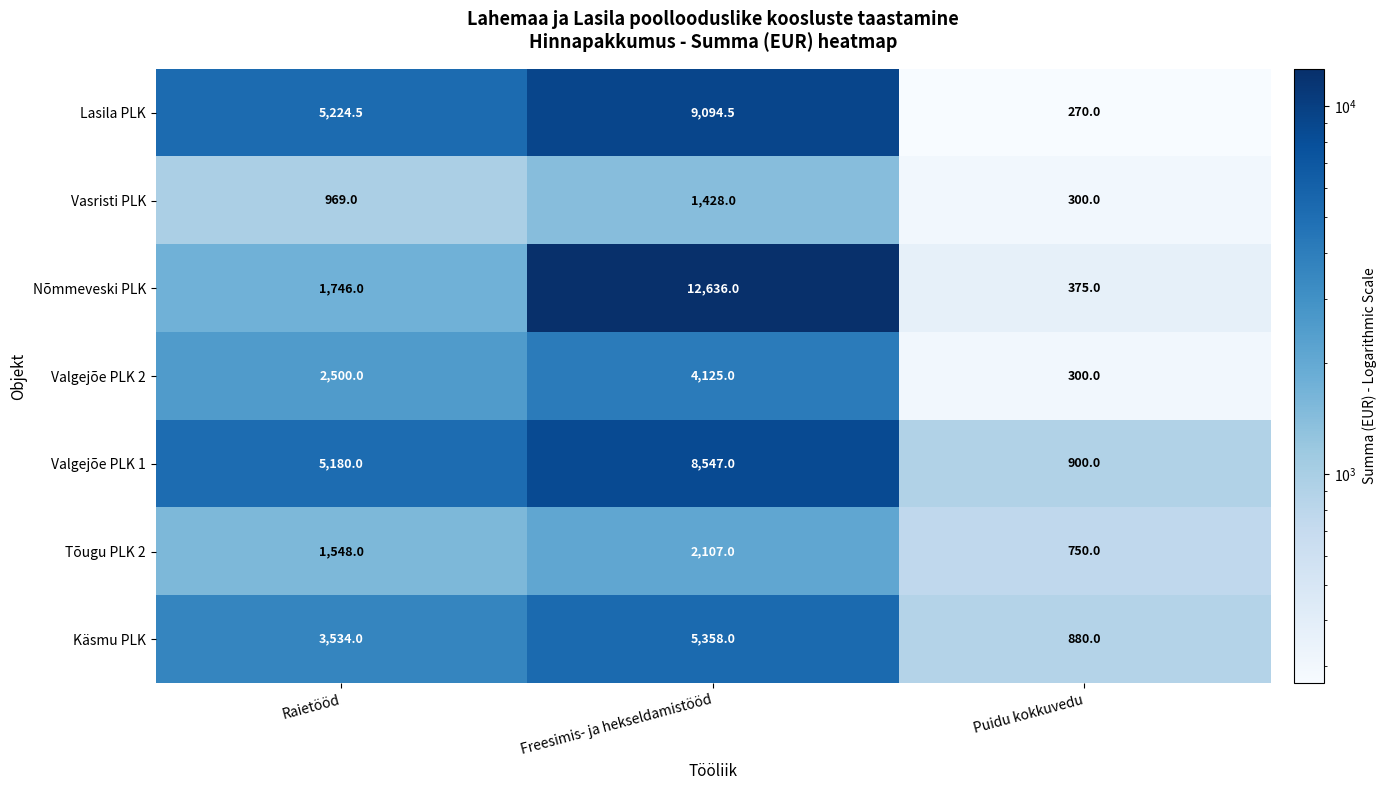

Reading left to right, extract all data points from this chart.

Lasila PLK: 5224.5	9094.5	270.0
Vasristi PLK: 969.0	1428.0	300.0
Nõmmeveski PLK: 1746.0	12636.0	375.0
Valgejõe PLK 2: 2500.0	4125.0	300.0
Valgejõe PLK 1: 5180.0	8547.0	900.0
Tõugu PLK 2: 1548.0	2107.0	750.0
Käsmu PLK: 3534.0	5358.0	880.0